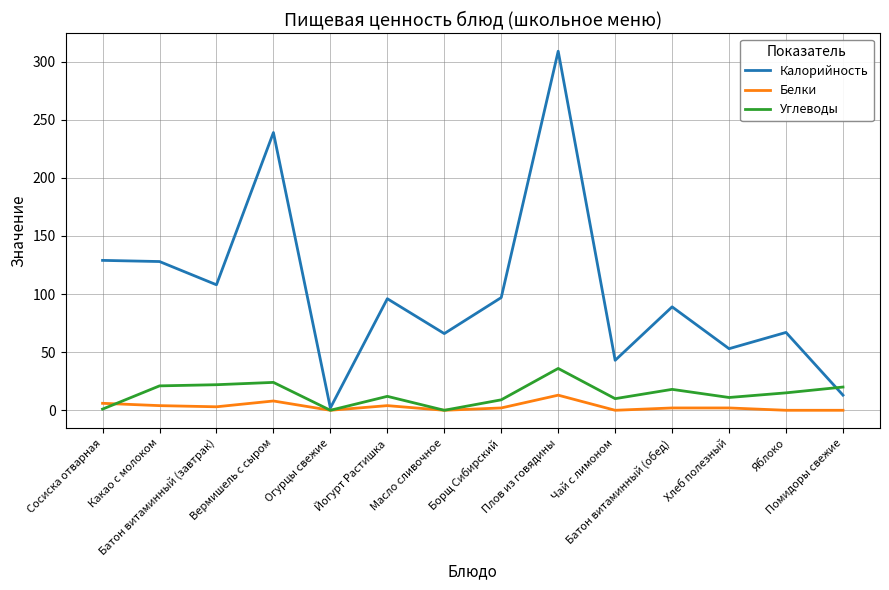

What is the highest value of the Углеводы series?

36